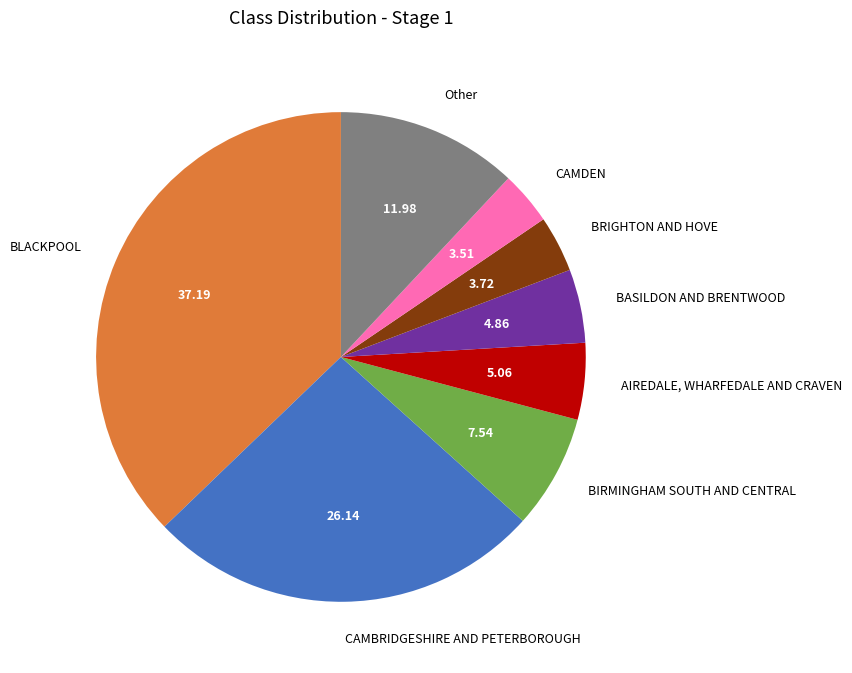

Which category has the biggest portion of the pie?

BLACKPOOL